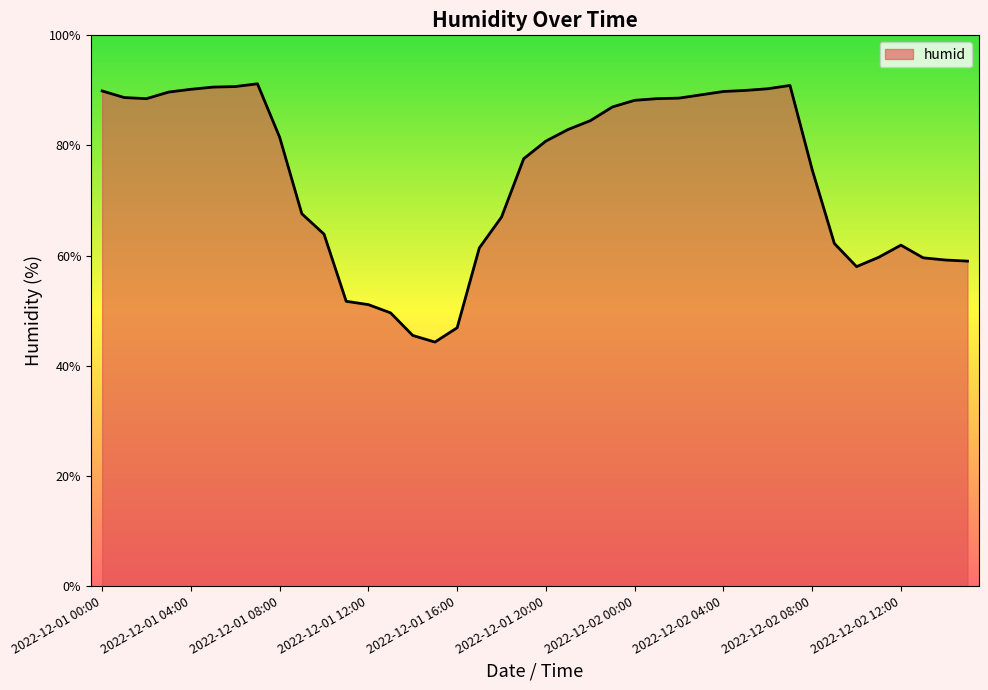

How many distinct data groups are displayed?

1